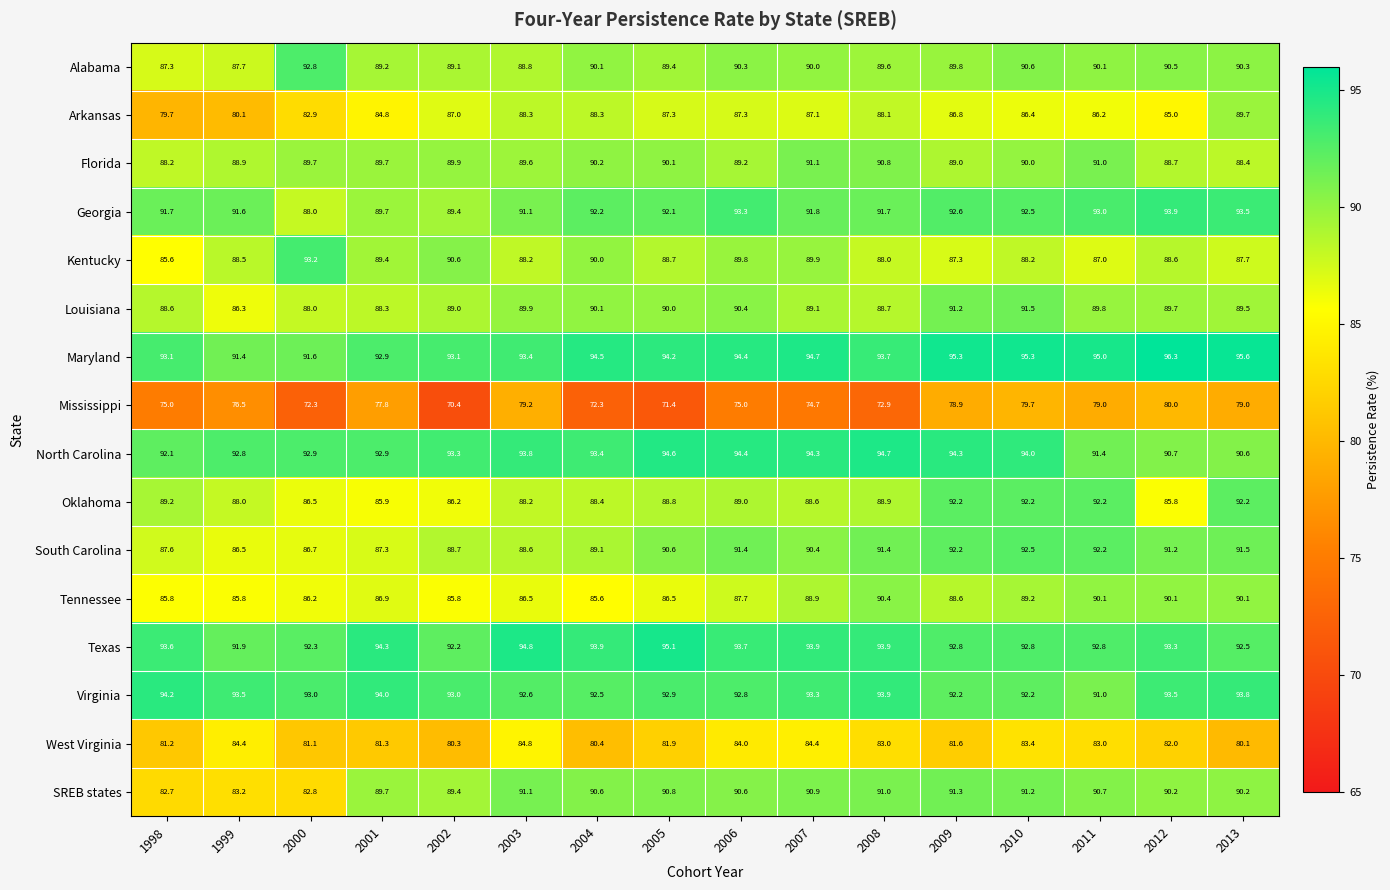

What is the total value across all series at 1998?

1395.6